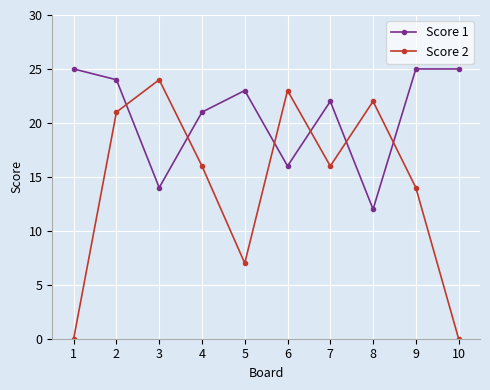

True or false: Score 1 has a value of 12 at 8.

True